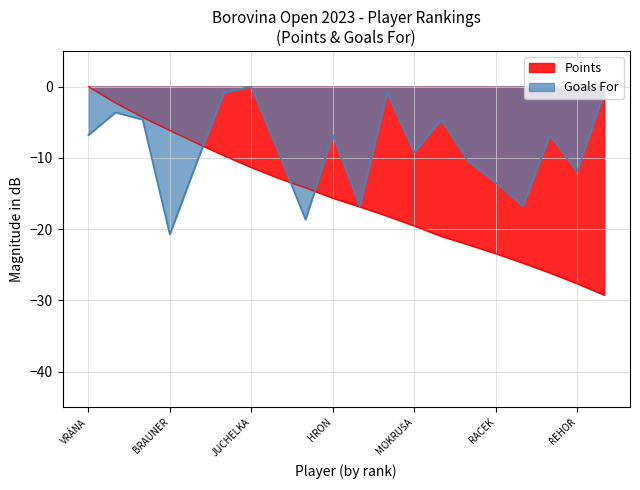

True or false: Points has a value of -6.2 at BRAUNER.

True